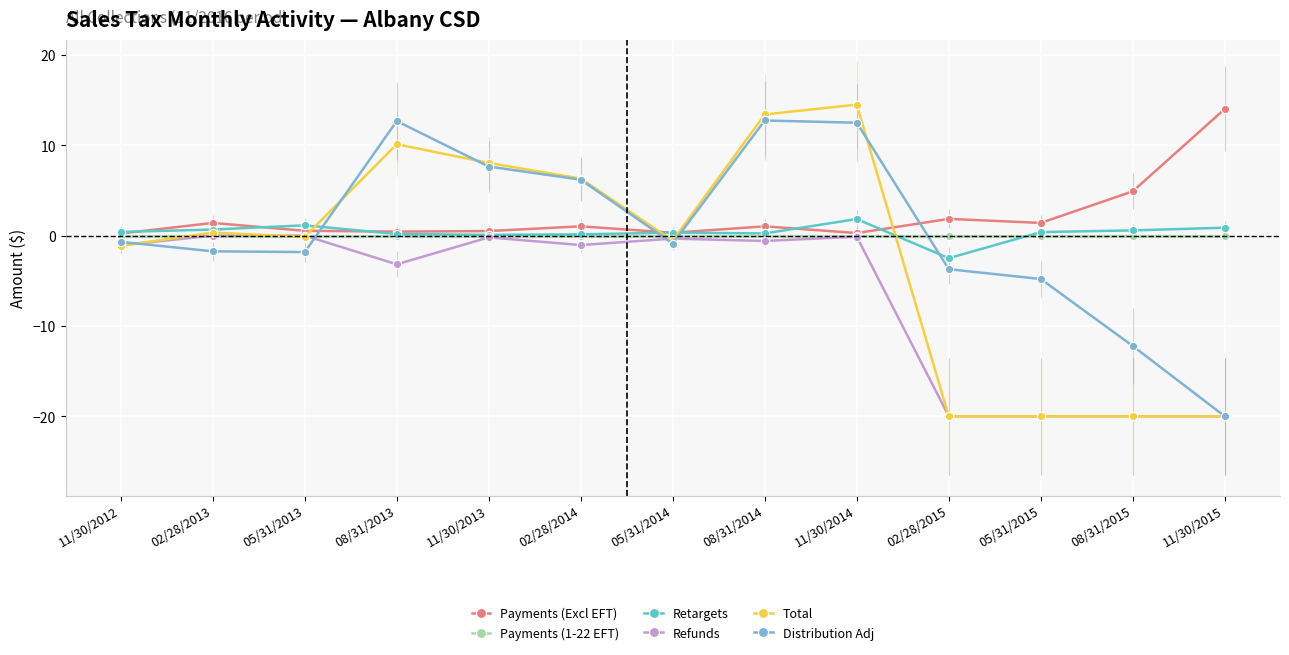

Is it true that Refunds equals -20.0 at 05/31/2015?

True